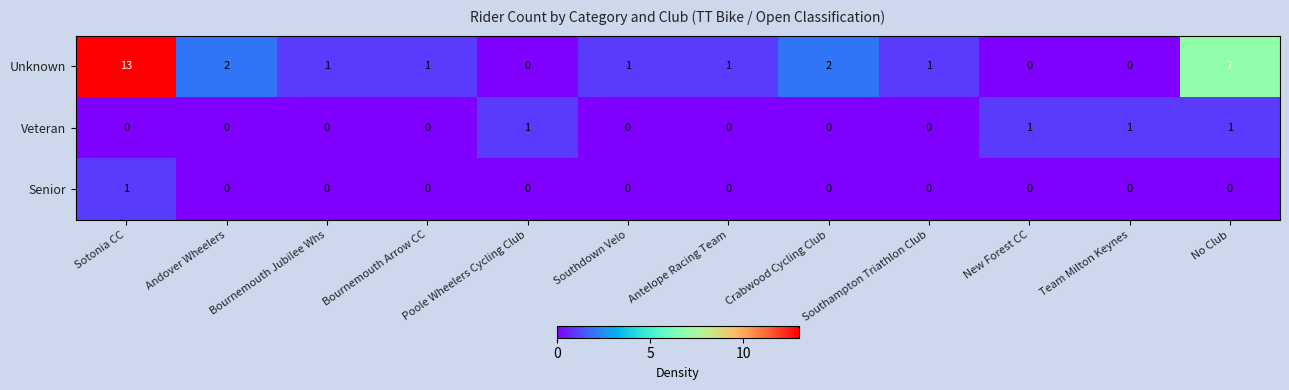

Between Andover Wheelers and No Club, which series saw the biggest shift?

Unknown